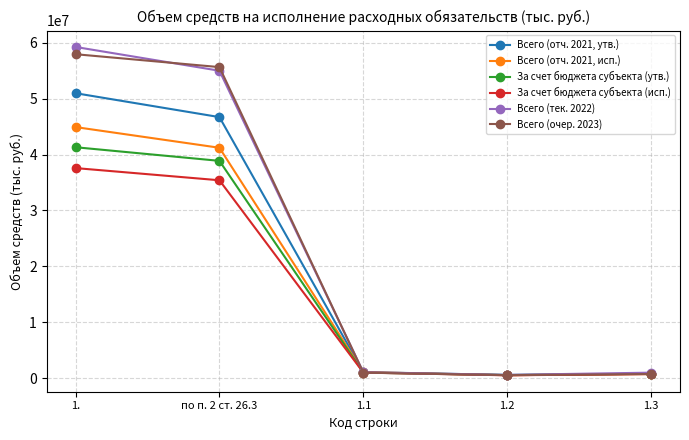

The value of Всего (отч. 2021, исп.) at по п. 2 ст. 26.3 is 58328567.4. True or false?

False